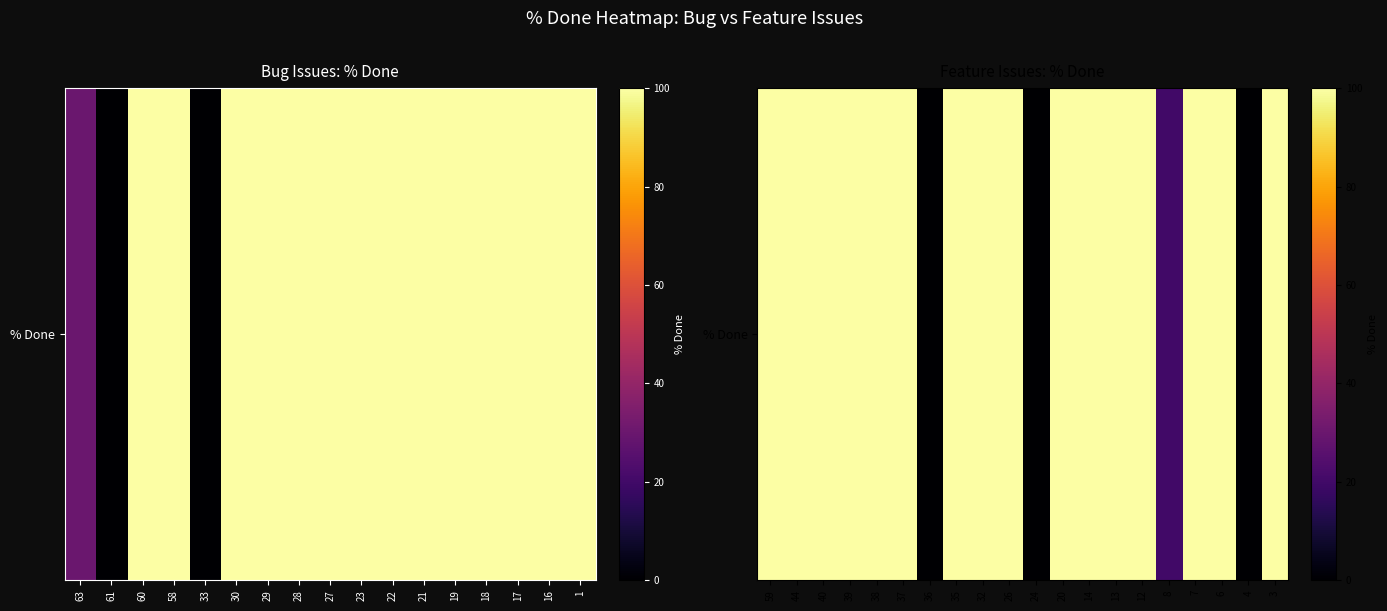

How many values are above zero?

17